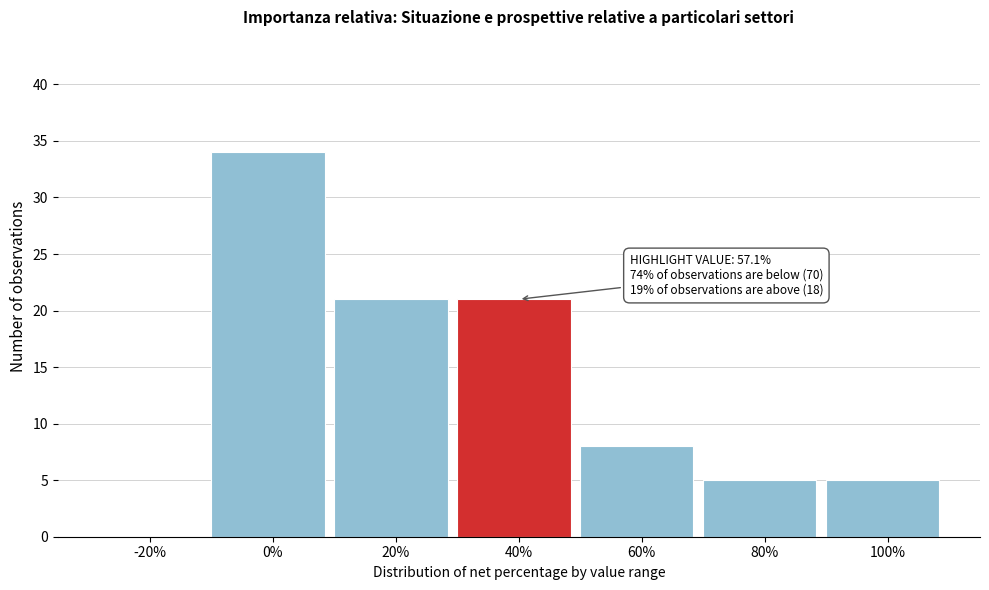

Reading left to right, what are all the values shown in this chart?

-20%=0	0%=34	20%=21	40%=21	60%=8	80%=5	100%=5